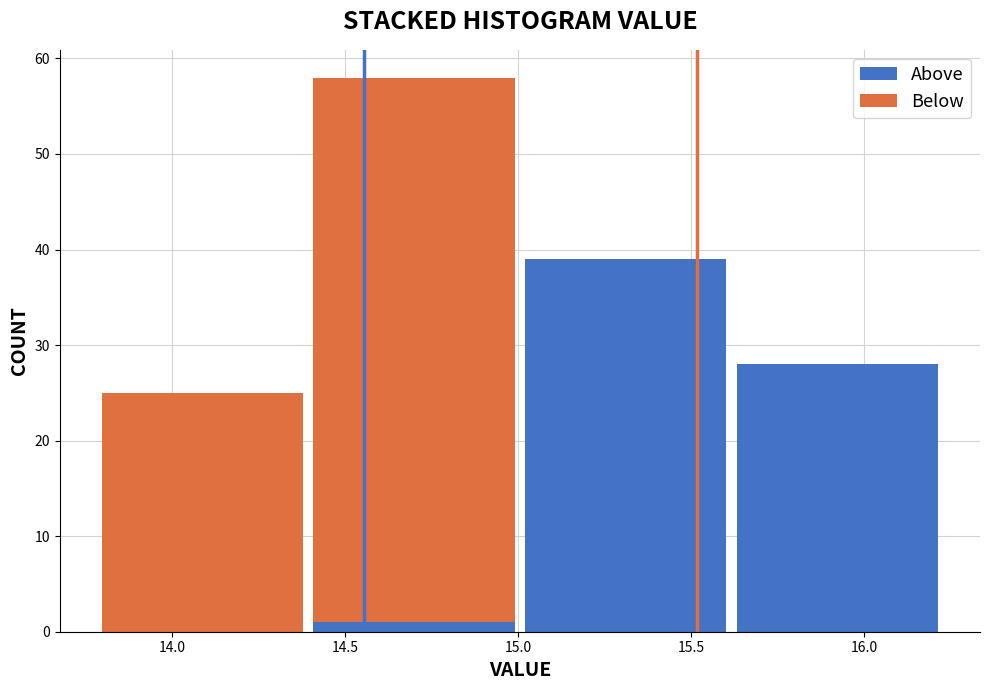

The value of Above at 14.0 is 0. True or false?

True